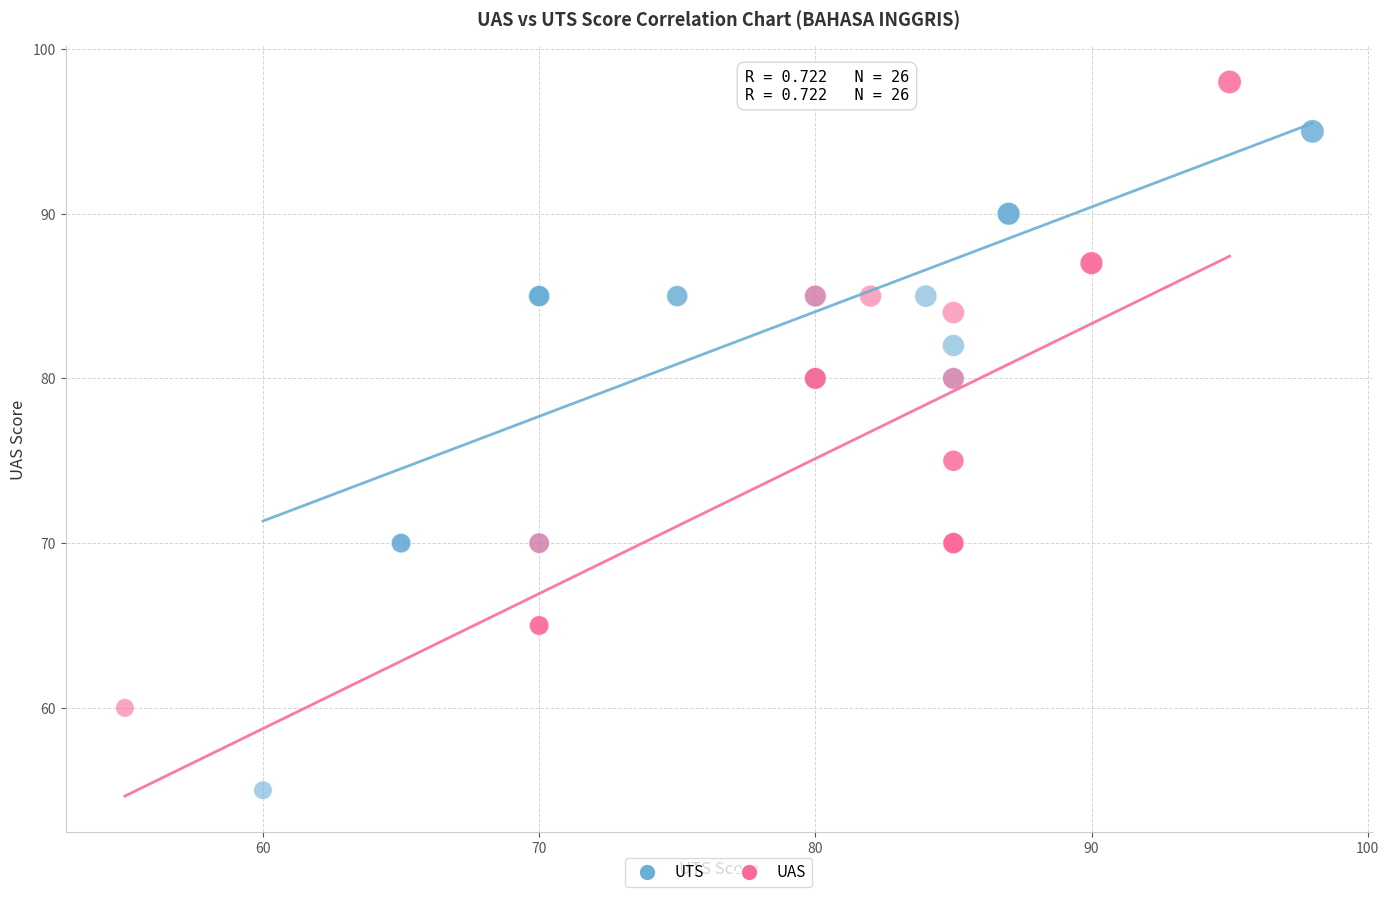

Which series reaches the minimum Y coordinate?

UTS